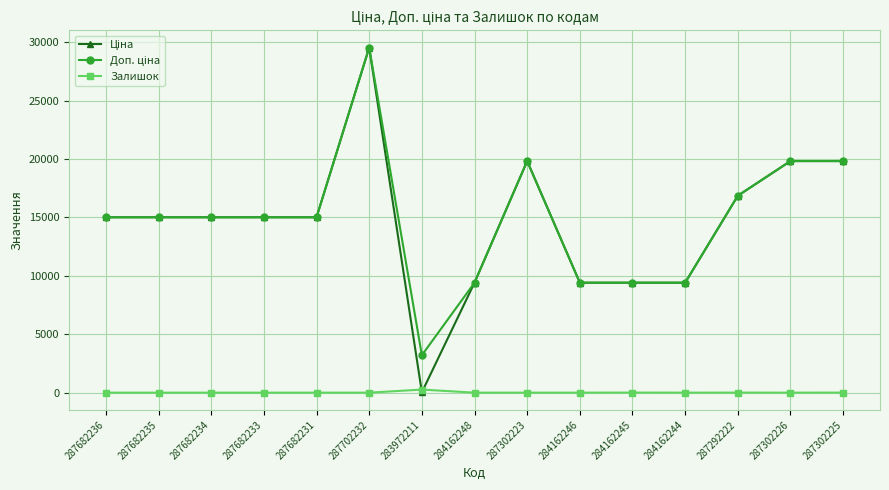

At which category is the sum across all series the highest?

287702232